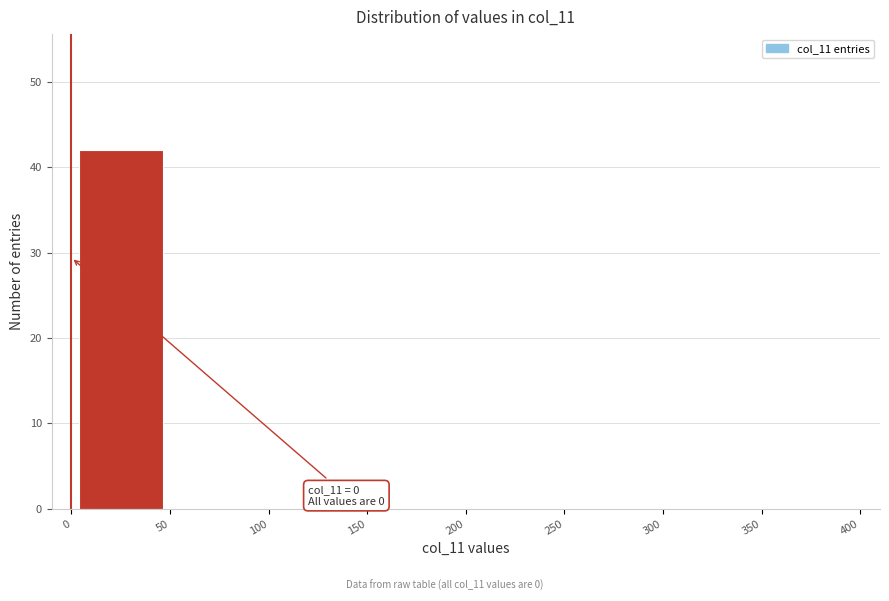

Over which range of the x-axis is the bar tallest?

0 to 50